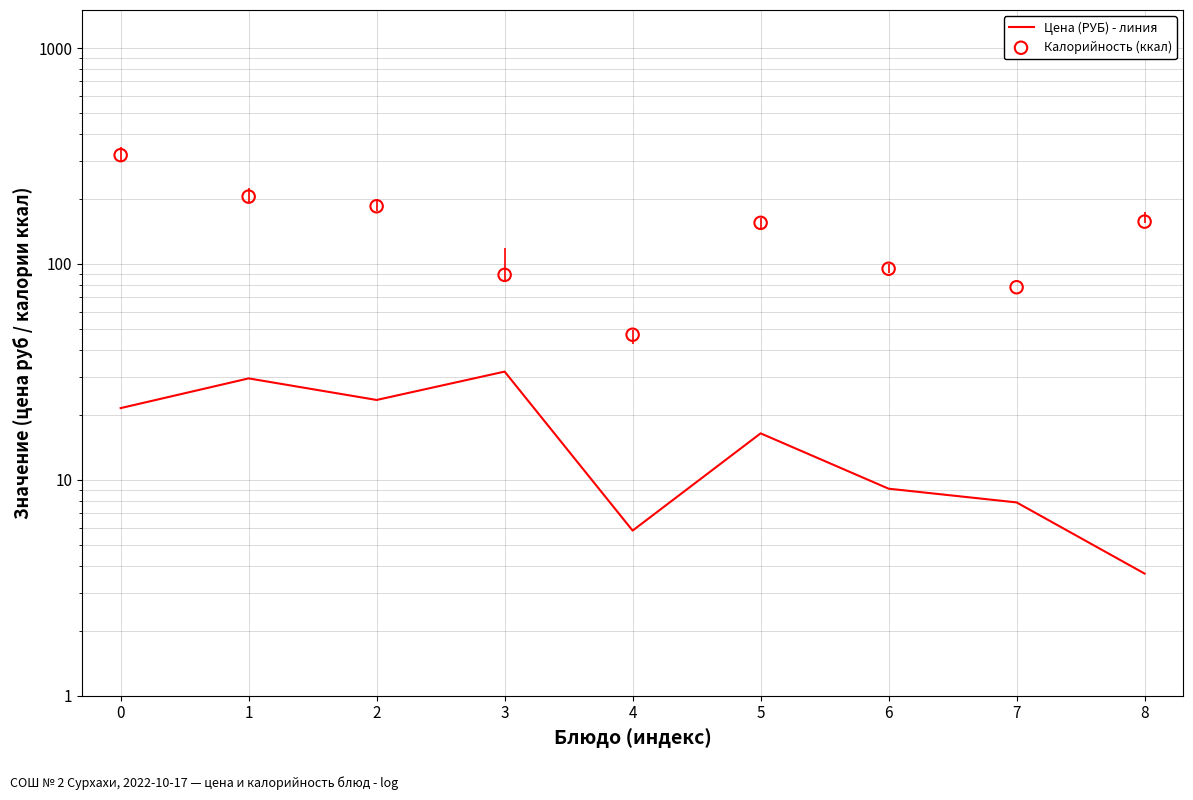

Which series contains the highest Y value?

Калорийность (ккал)